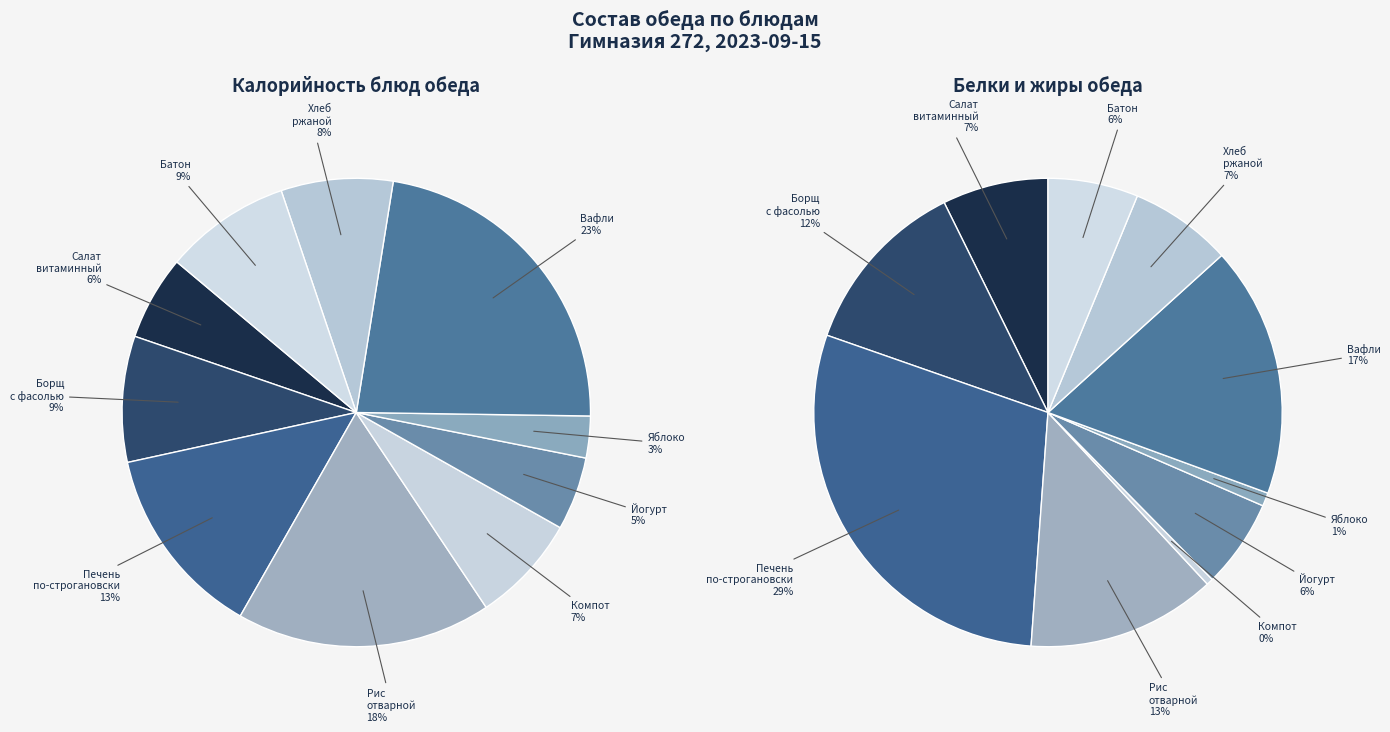

Does Салат витаминный account for over 50% of the chart?

No